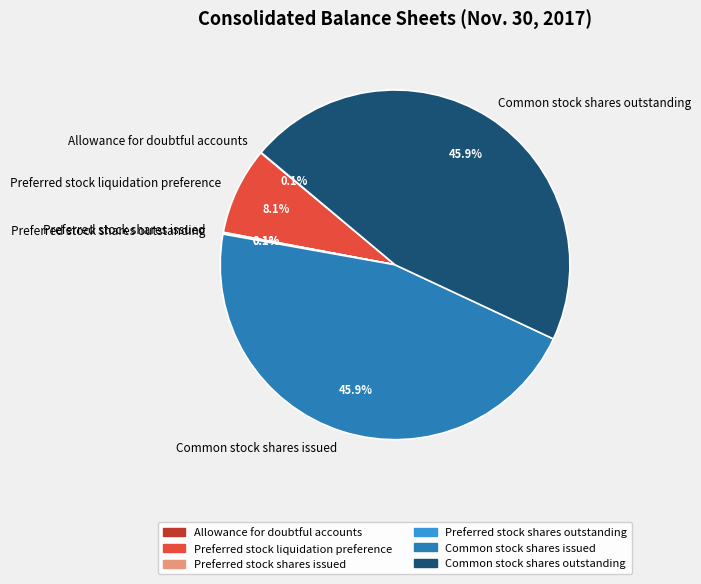

Is there a majority slice in this chart?

No